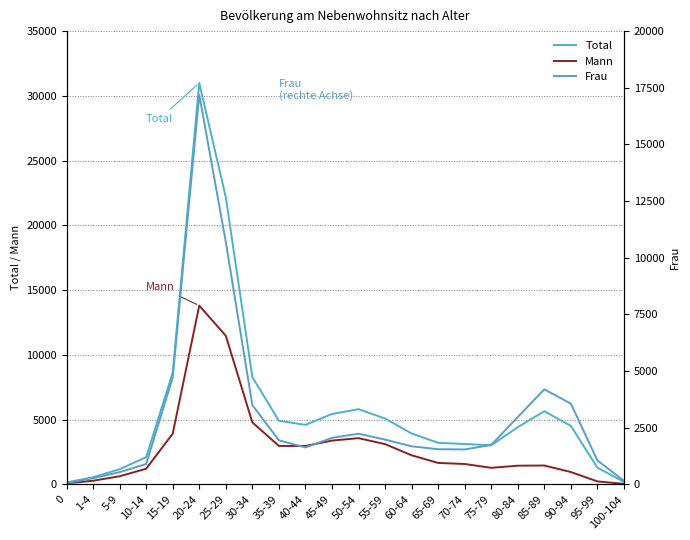

What is the value of the Total point at the 10th from the left?

4595